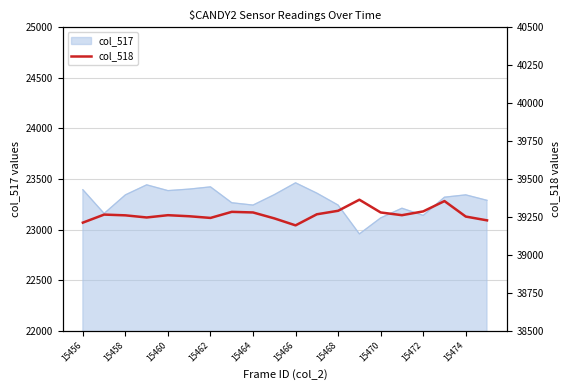

Is it true that col_517 equals 23243 at 15464?

True